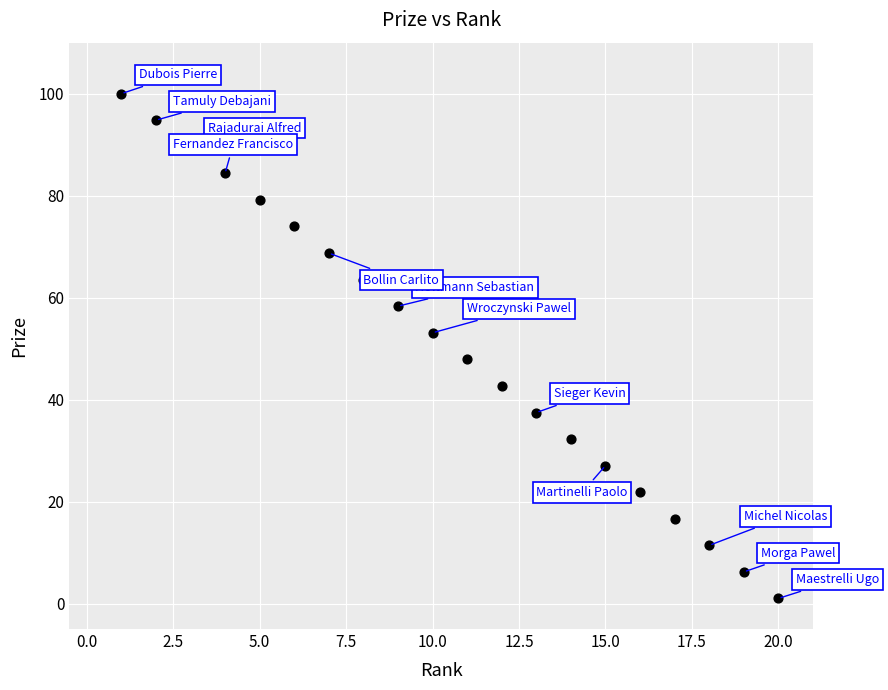

What is the range of Y values (max minus min)?

99.0